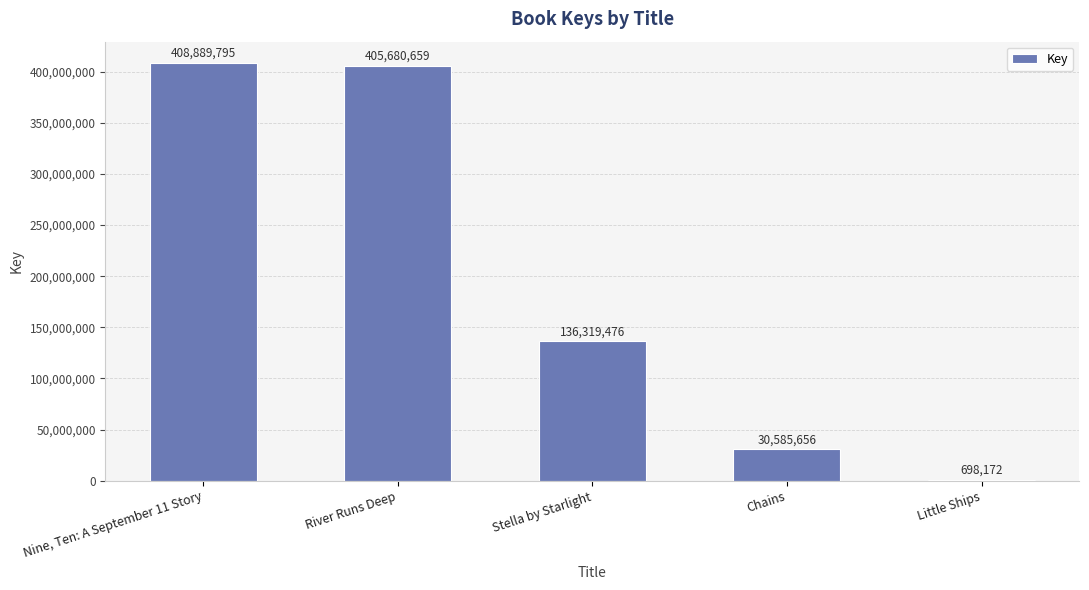

True or false: the data shows 171141626 at Nine, Ten: A September 11 Story.

False